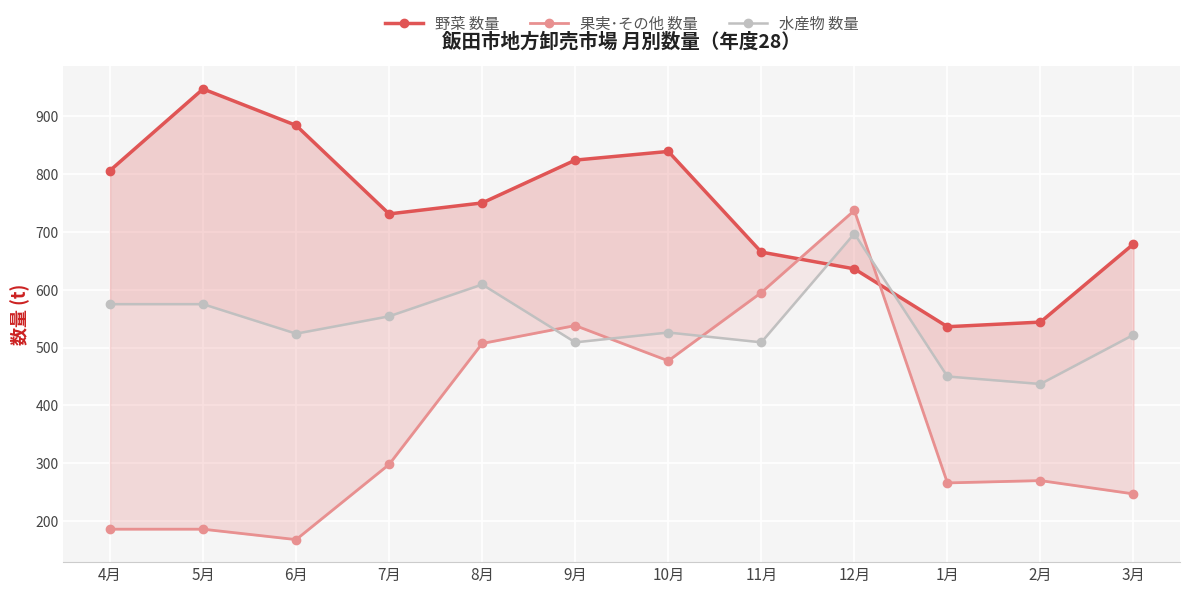

At which label does 水産物 数量 first exceed 526?

4月